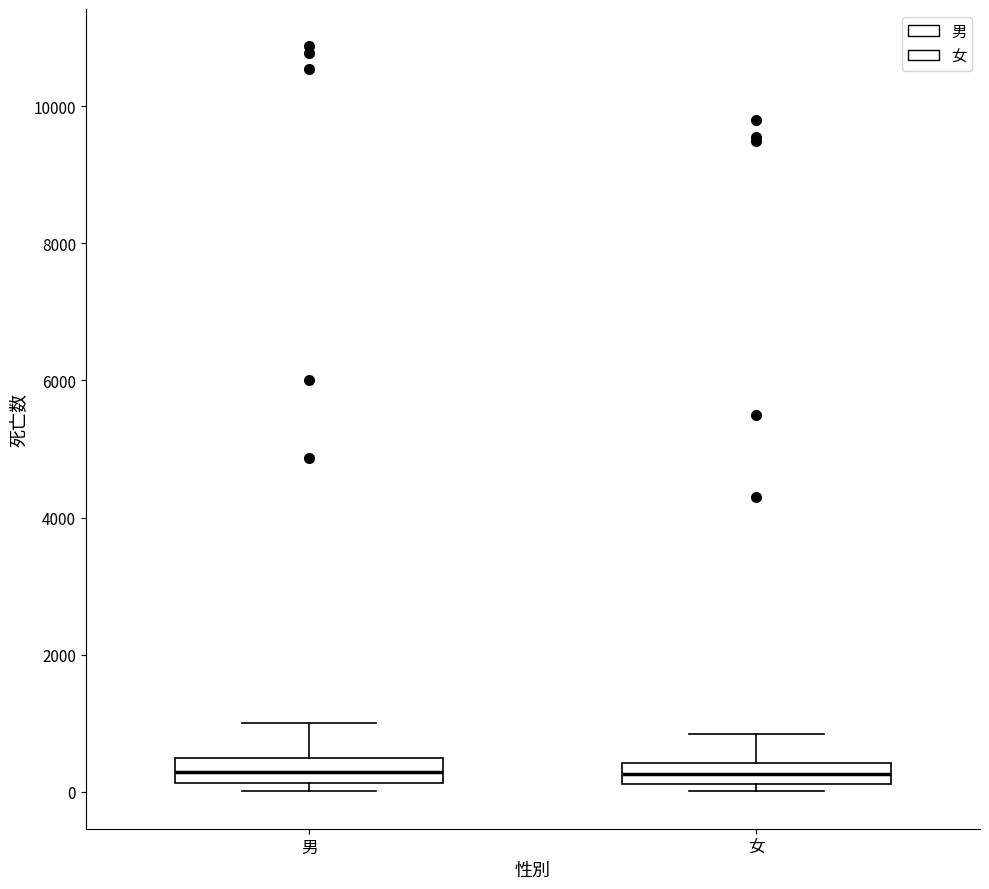

Where is the lower edge of the box for 男 on the y-axis? The values are not printed on the chart, so give them approximately, as read against the axis.

200